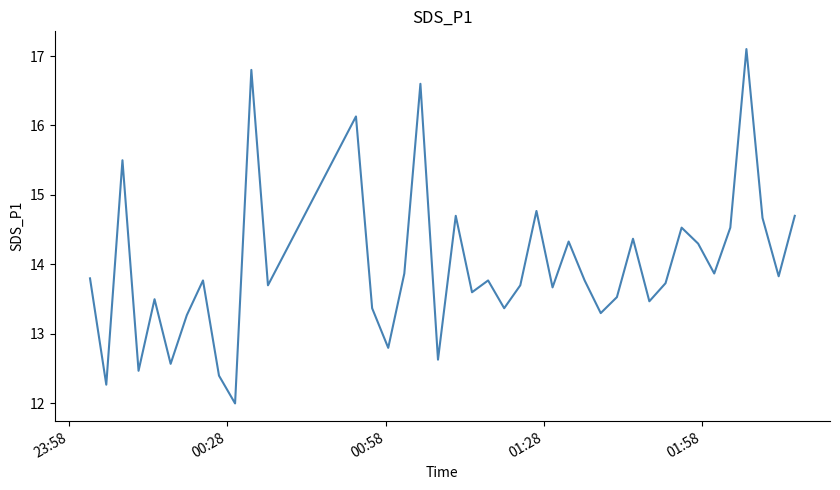

What is the difference between the maximum and minimum values?

5.1